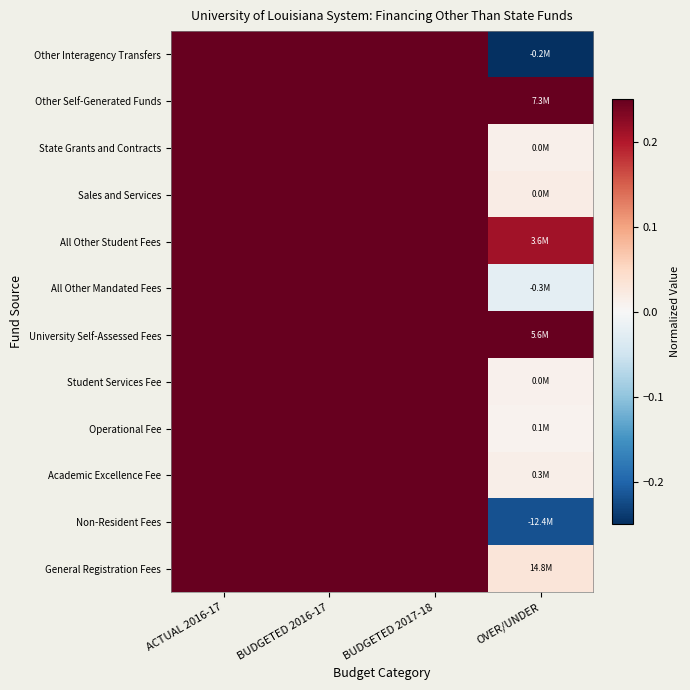

At which category is the sum across all series the highest?

BUDGETED 2016-17